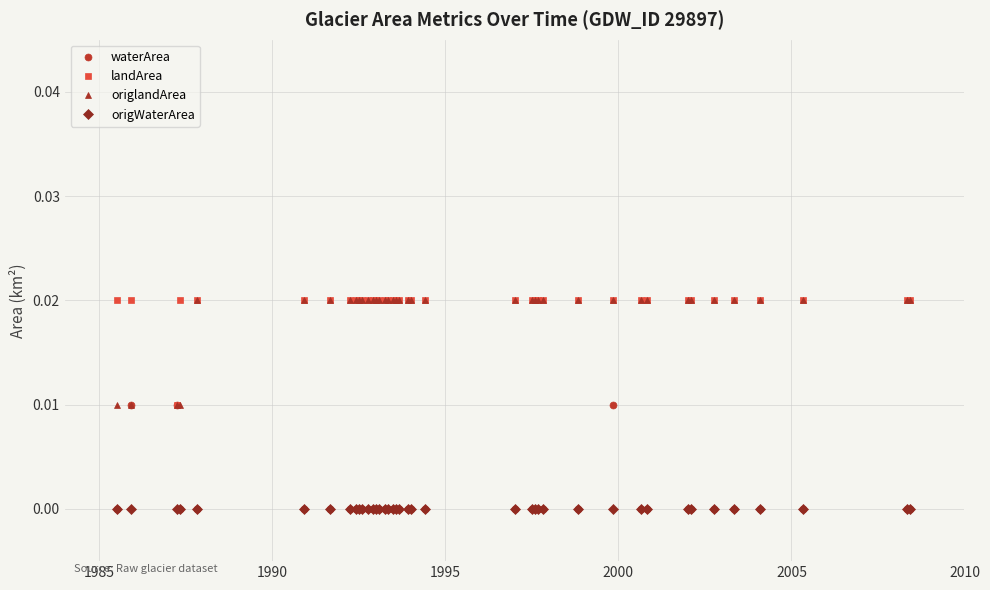

True or false: landArea and origWaterArea intersect in this chart.

False